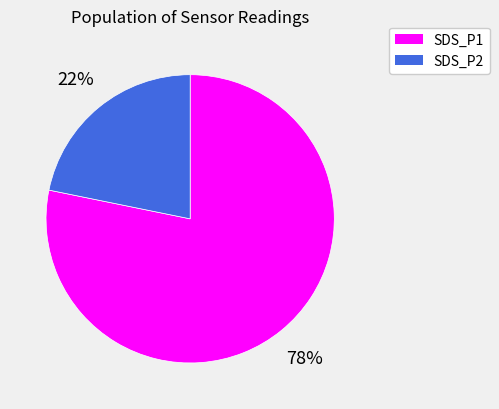

Does SDS_P1 account for over 50% of the chart?

Yes